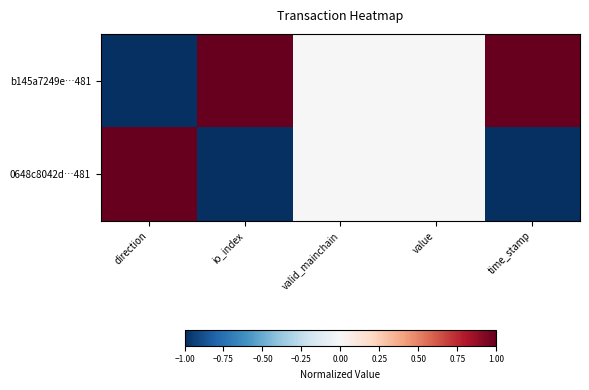

How many distinct data groups are displayed?

2